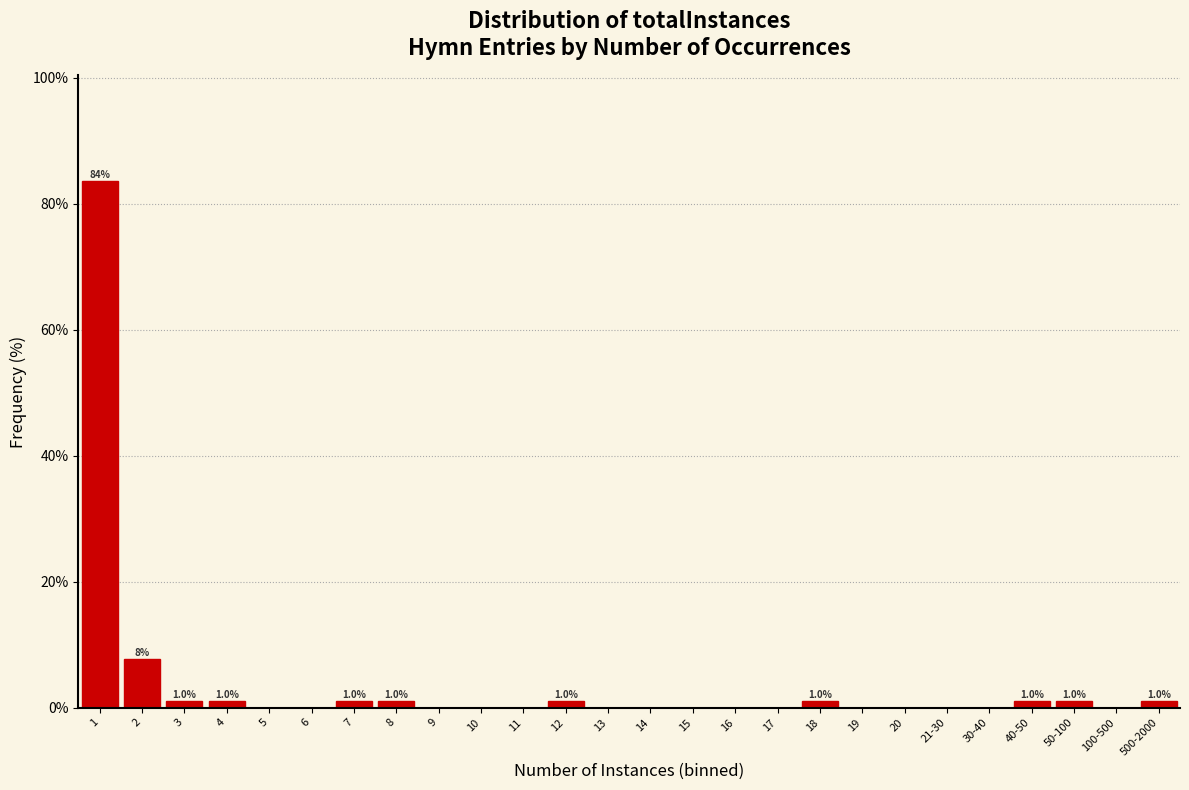

Reading left to right, transcribe all the data shown in this chart.

1=83.7	2=7.7	3=1.0	4=1.0	5=0.0	6=0.0	7=1.0	8=1.0	9=0.0	10=0.0	11=0.0	12=1.0	13=0.0	14=0.0	15=0.0	16=0.0	17=0.0	18=1.0	19=0.0	20=0.0	21-30=0.0	30-40=0.0	40-50=1.0	50-100=1.0	100-500=0.0	500-2000=1.0